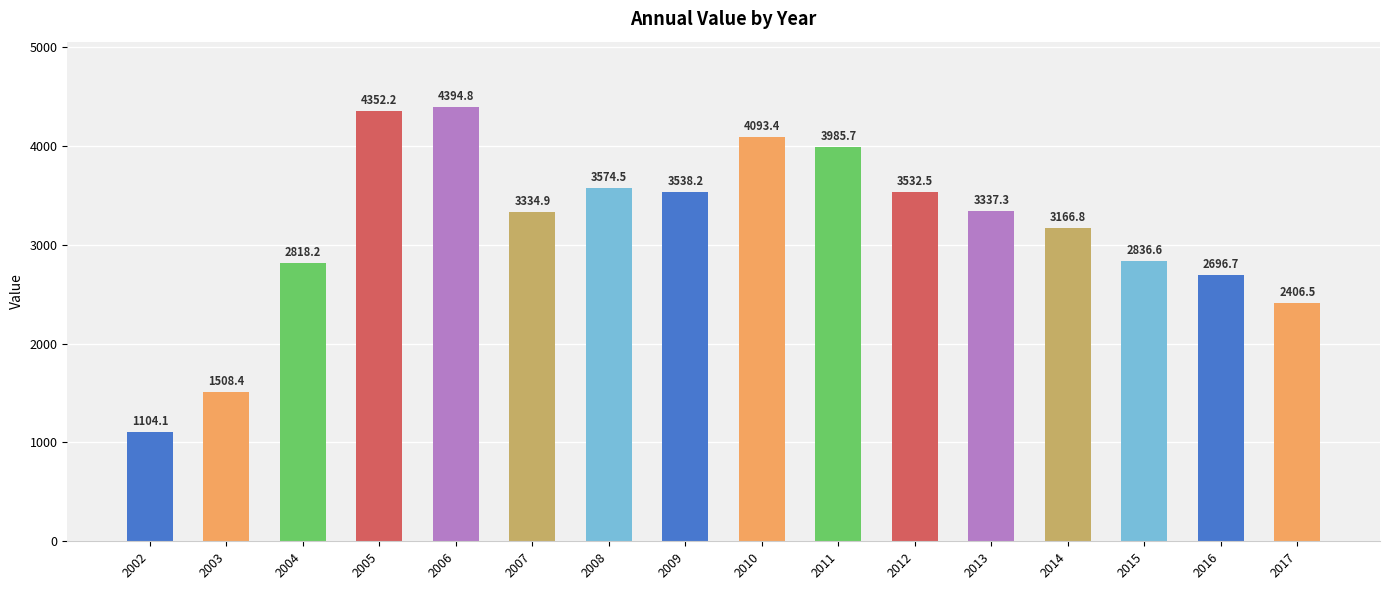

Is it true that the value at 2009 is 1517.4?

False